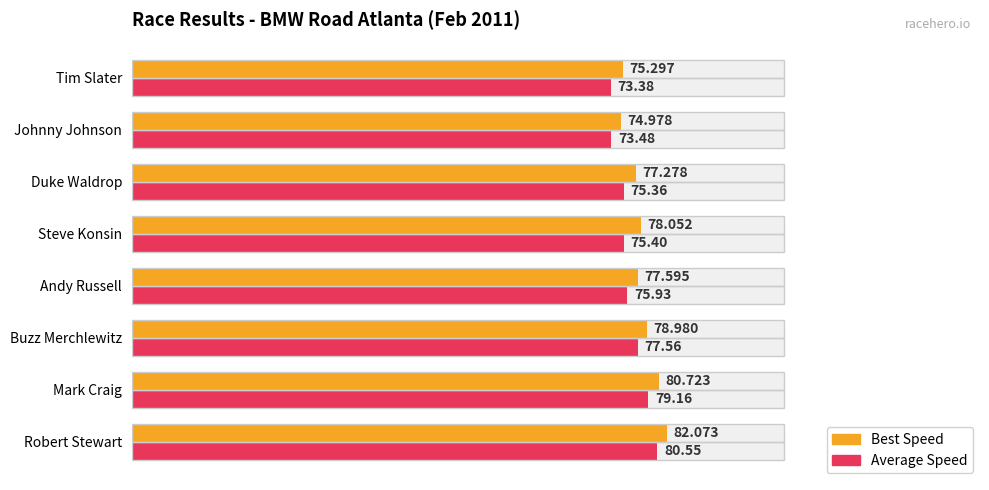

How many groups of bars are there?

8